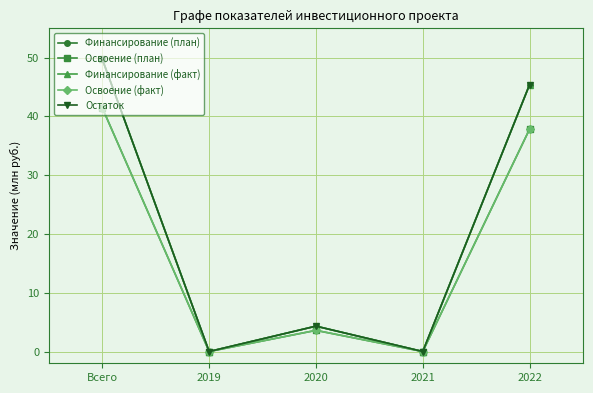

Is the value of Освоение (факт) at 2022 greater than the value of Освоение (план) at 2020?

Yes